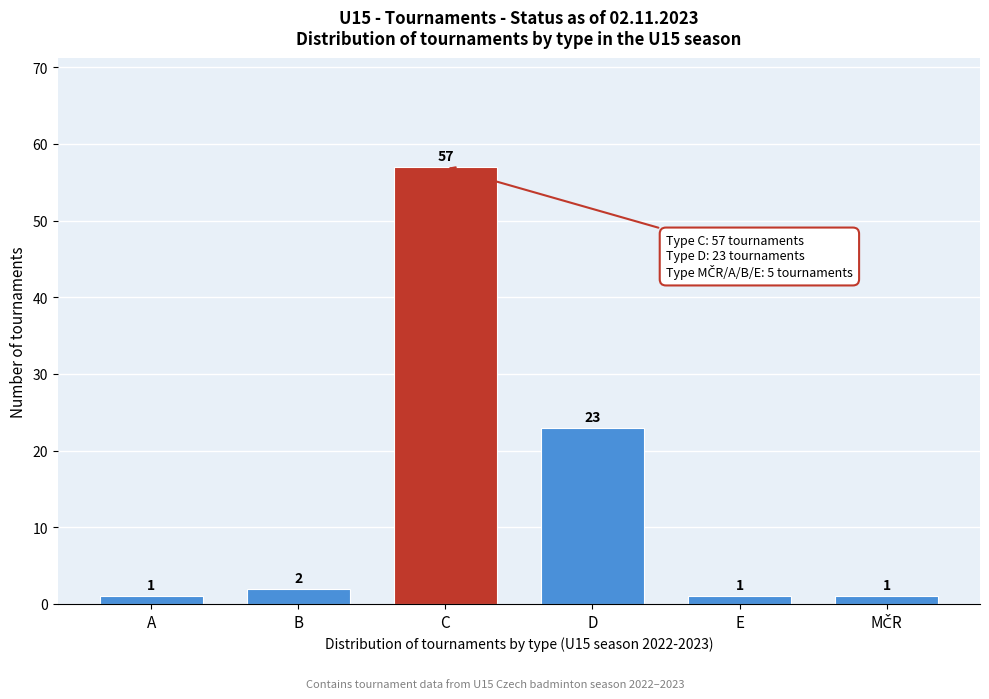

Reading left to right, transcribe all the data shown in this chart.

1	2	57	23	1	1